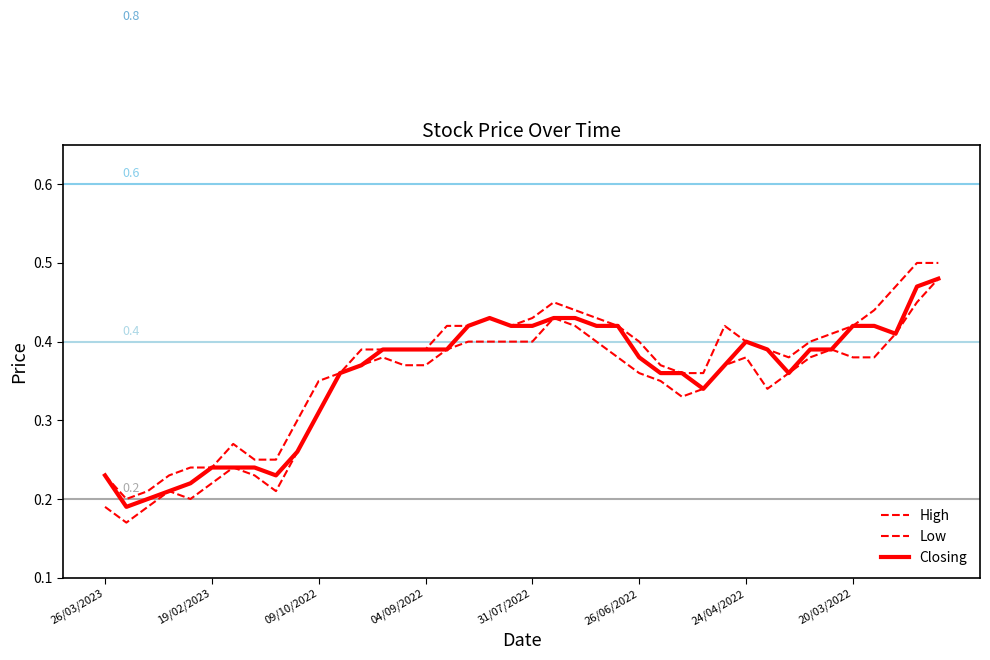

What is the highest value of the Low series?

0.5